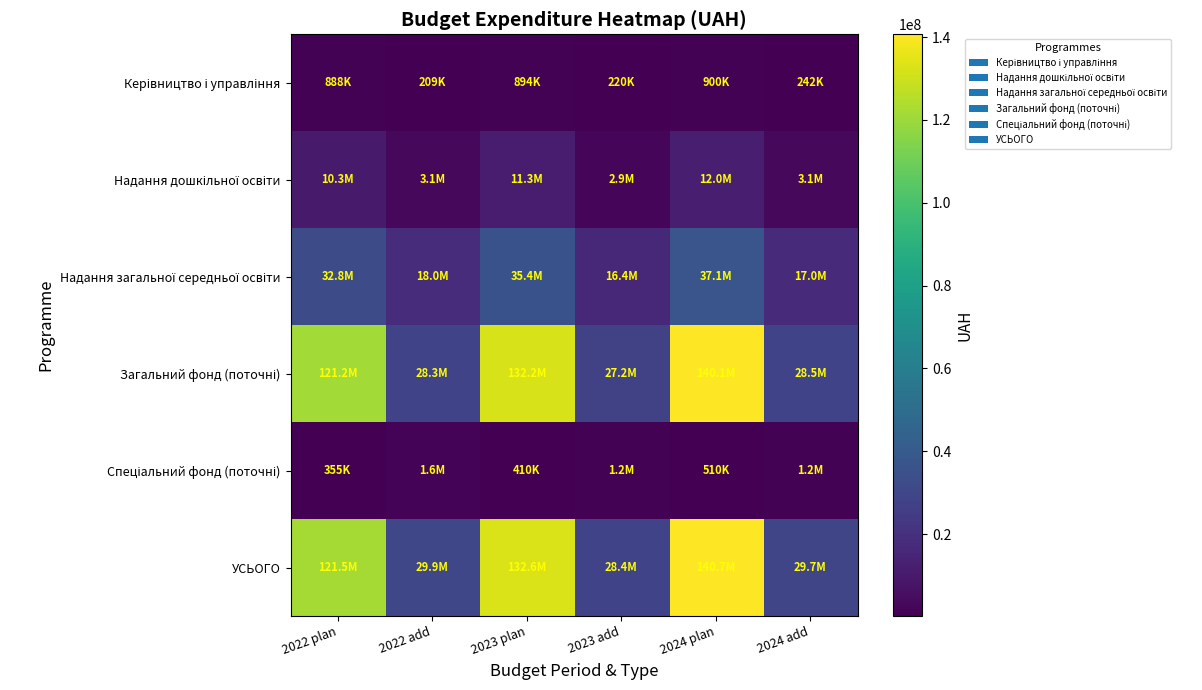

What is the total value across all series at 2022 plan?

287034700